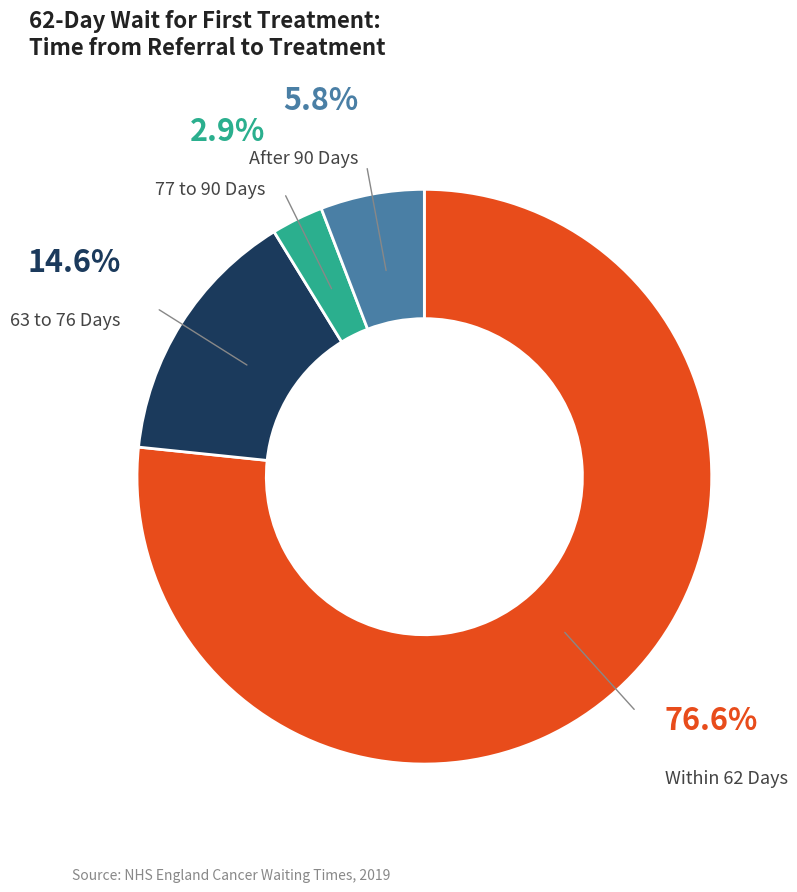

Is After 90 Days the majority of the pie?

No